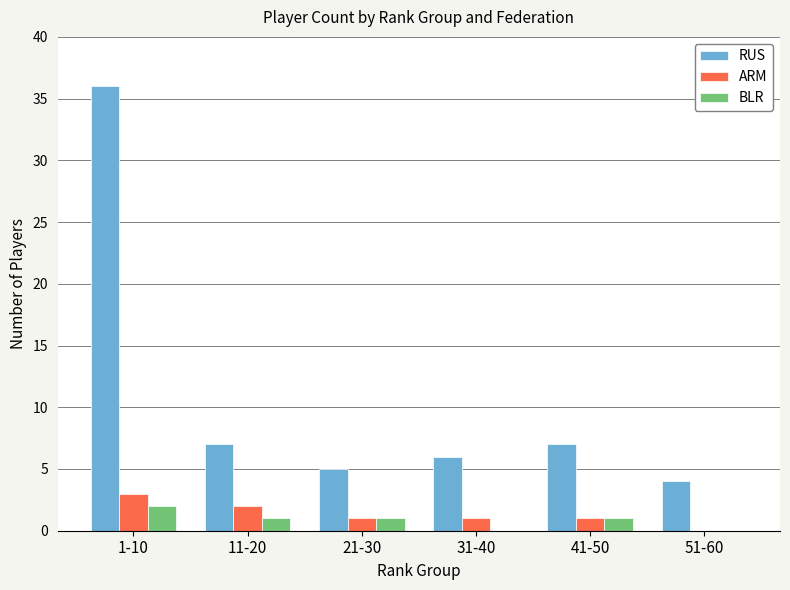

At which category is the sum across all series the highest?

1-10